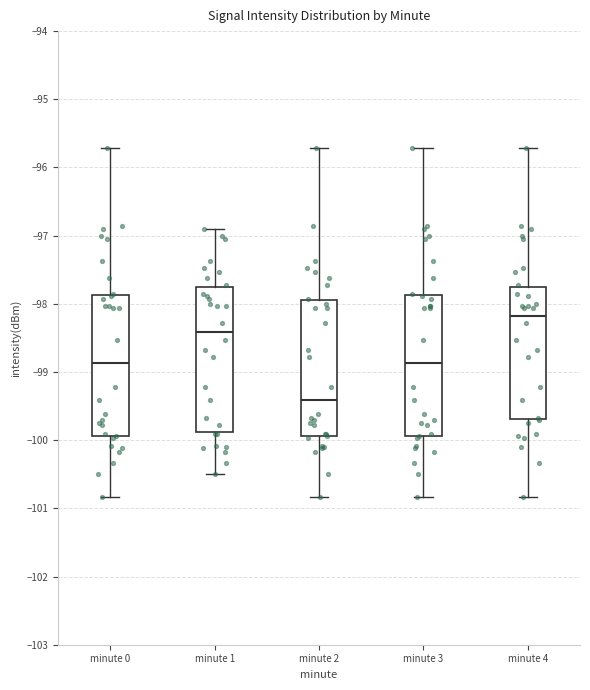

Reading left to right, transcribe this box plot: for each box, give where its median line is, the range the box spans, and where its two whiskers end, as read against the y-axis. The values are not printed on the chart, so give them approximately, as read against the axis.

minute 0: median -98.9, box -99.9 to -97.9, whiskers -100.8 to -95.7
minute 1: median -98.4, box -99.9 to -97.8, whiskers -100.5 to -96.9
minute 2: median -99.4, box -99.9 to -97.9, whiskers -100.8 to -95.7
minute 3: median -98.9, box -99.9 to -97.9, whiskers -100.8 to -95.7
minute 4: median -98.2, box -99.7 to -97.8, whiskers -100.8 to -95.7